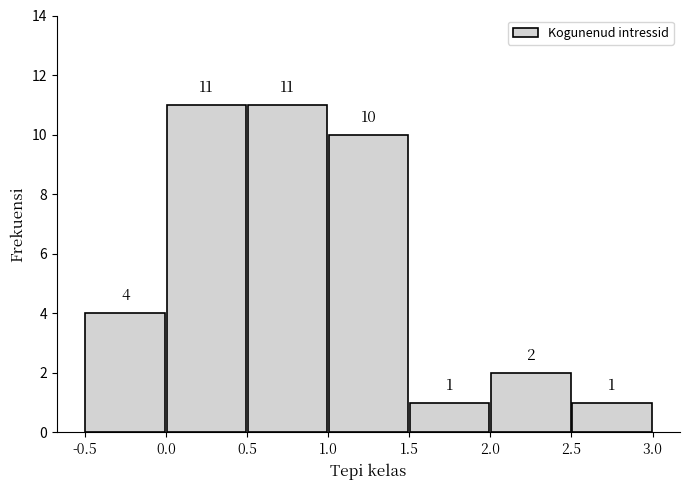

Reading left to right, transcribe this chart: for each bar, give the range it covers on the x-axis and its height.

-0.5 to 0.0: 4
0.0 to 0.5: 11
0.5 to 1.0: 11
1.0 to 1.5: 10
1.5 to 2.0: 1
2.0 to 2.5: 2
2.5 to 3.0: 1